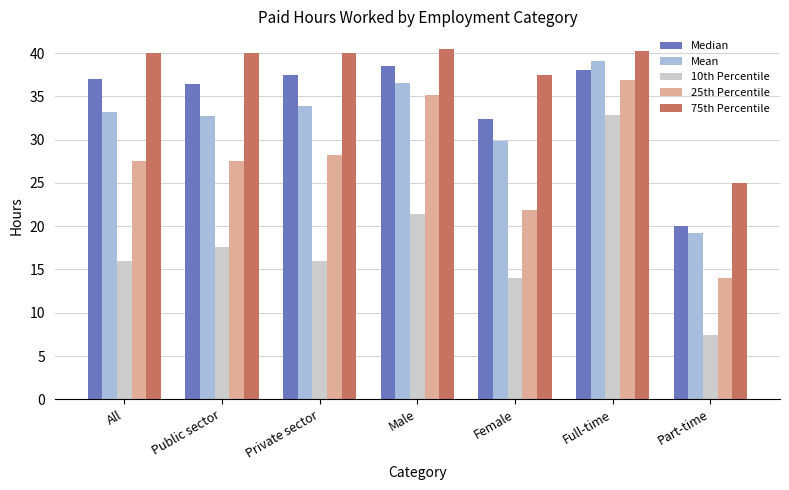

What is the difference between the second highest and second lowest values in the 75th Percentile series?

2.7